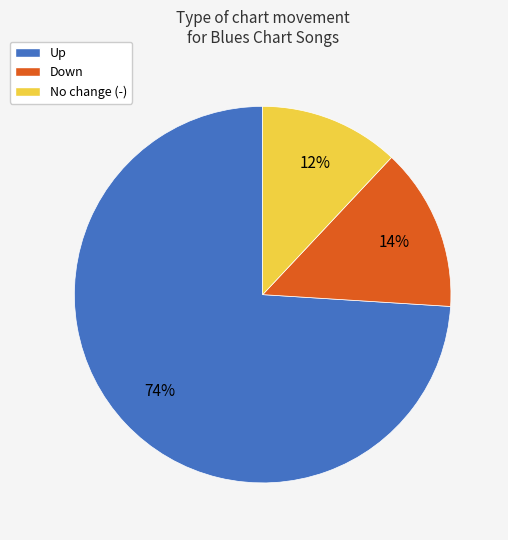

Do Up and No change (-) together represent more than half of the pie?

Yes